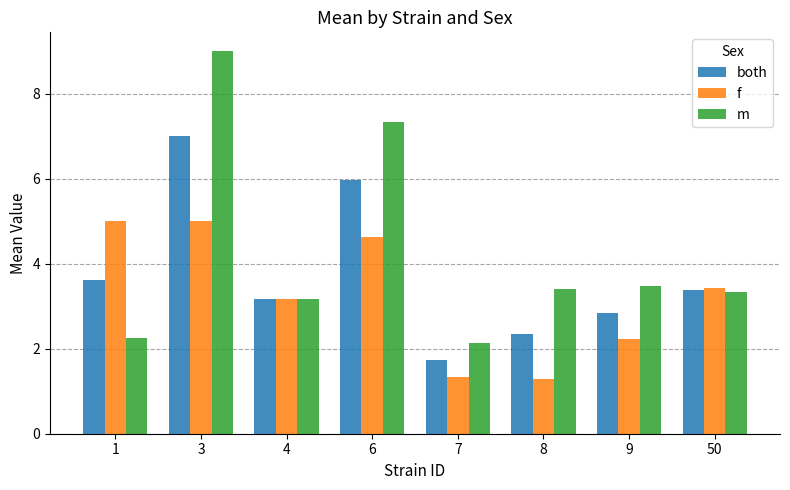

Which series changed the most between 6 and 50?

m